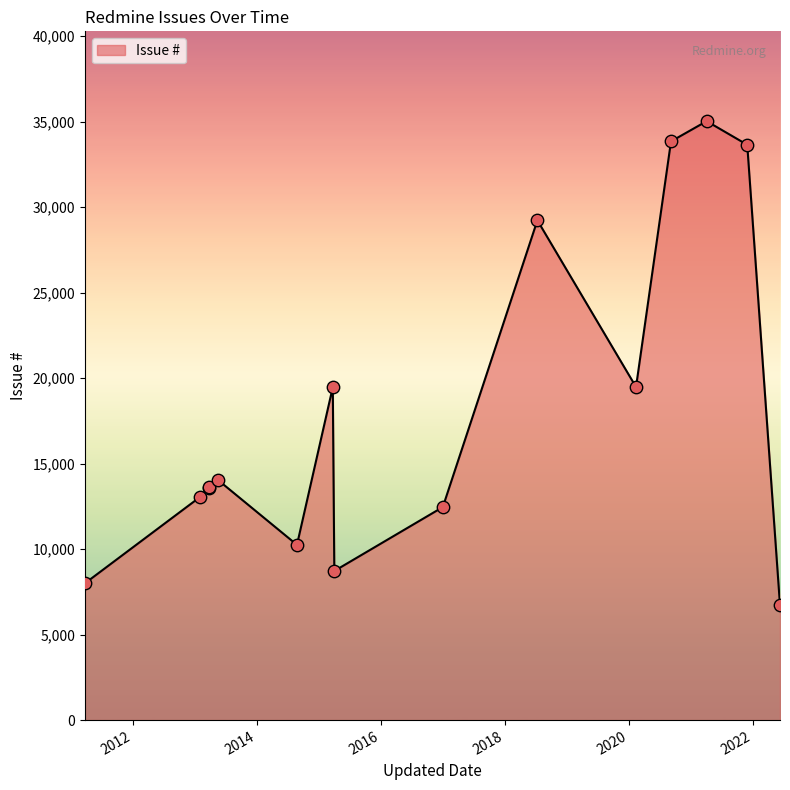

What is the difference between the maximum and minimum values?

28313